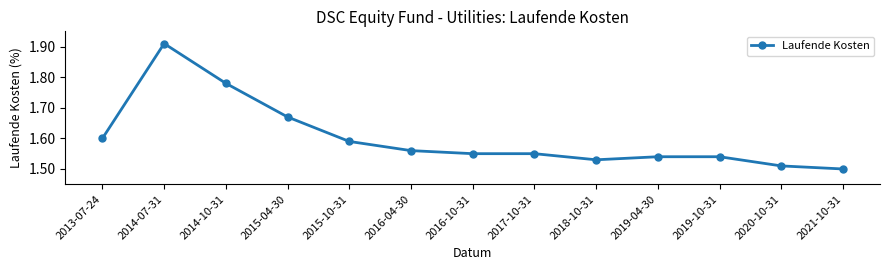

Between 2013-07-24 and 2017-10-31, which is larger?

2013-07-24